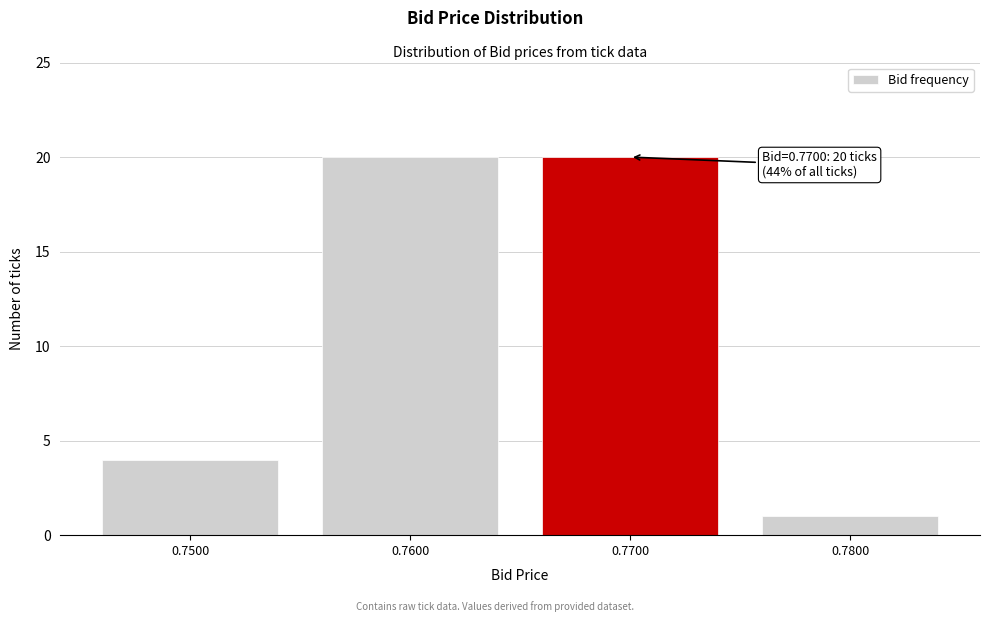

Reading left to right, list all the values displayed in this chart.

4	20	20	1